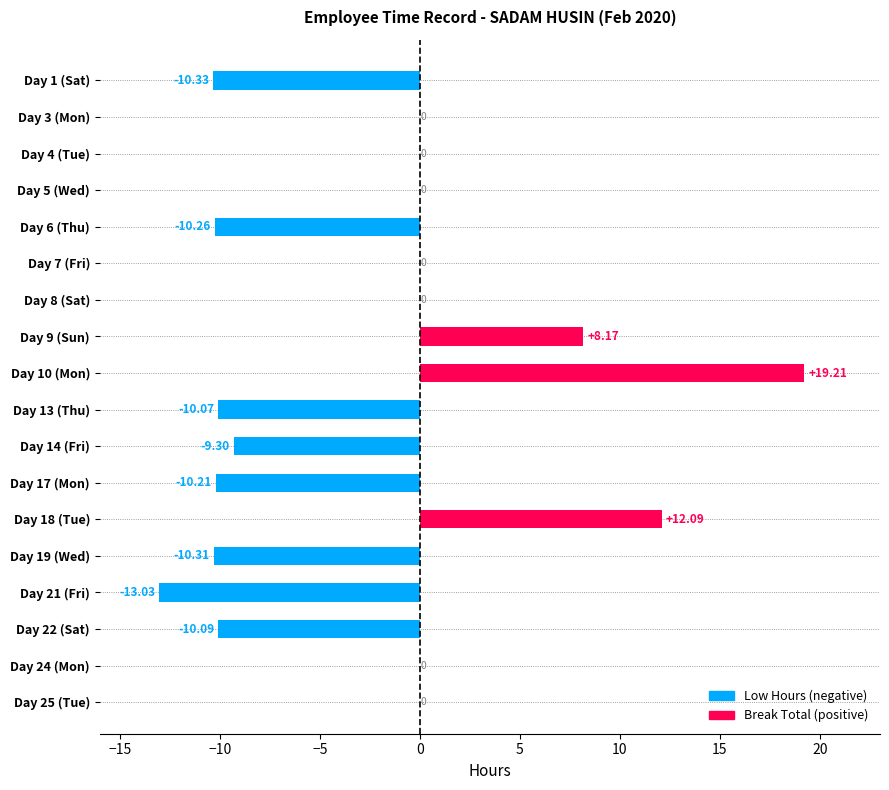

Between Day 5 (Wed) and Day 24 (Mon), which series saw the biggest shift?

Low (Hours)